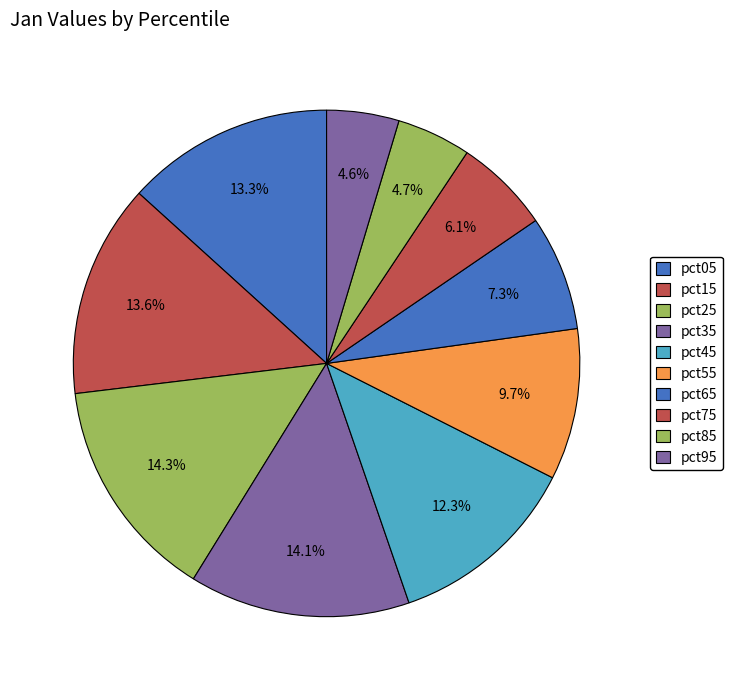

To the nearest percent, what is the difference between the pct35 and pct75 slice percentages?

8%